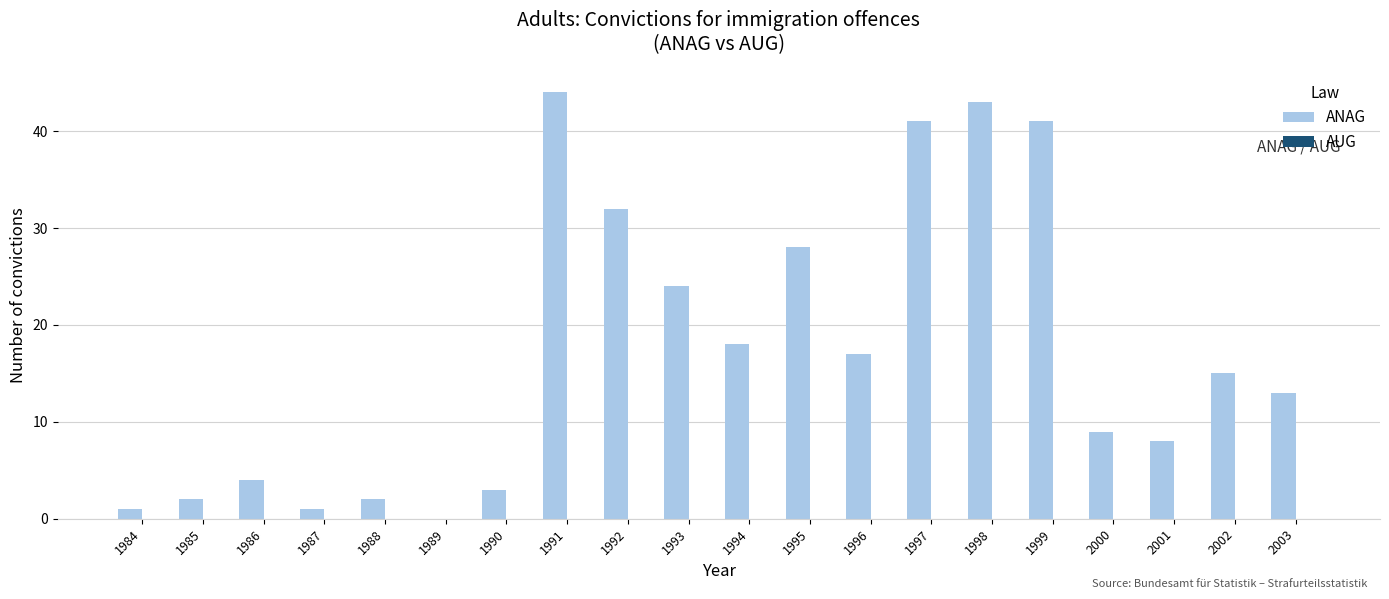

Between 1993 and 2003, which is larger?

1993